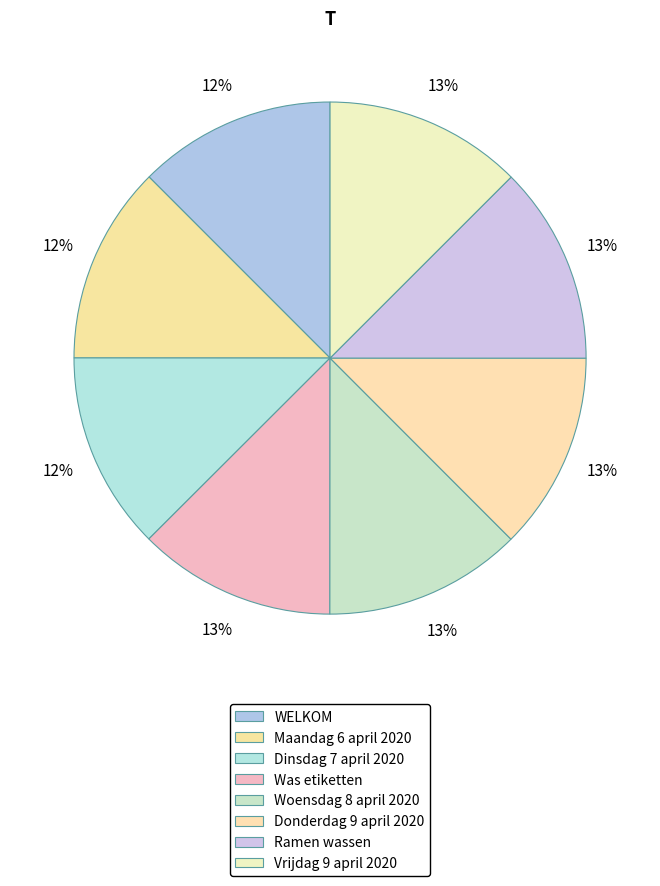

What is the total percentage of Donderdag 9 april 2020 and Was etiketten?

25.0%